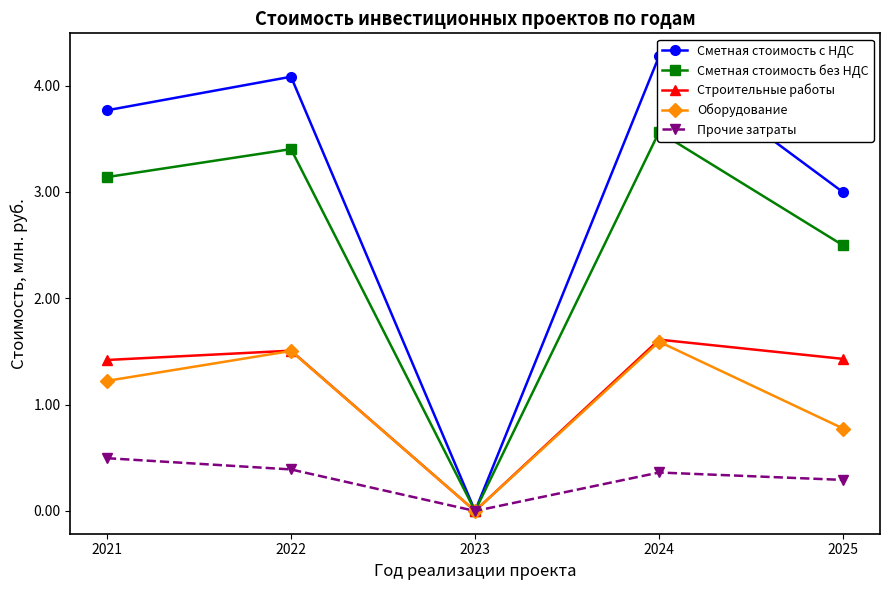

In Прочие затраты, how many points are lower than both neighbors (excluding endpoints)?

1